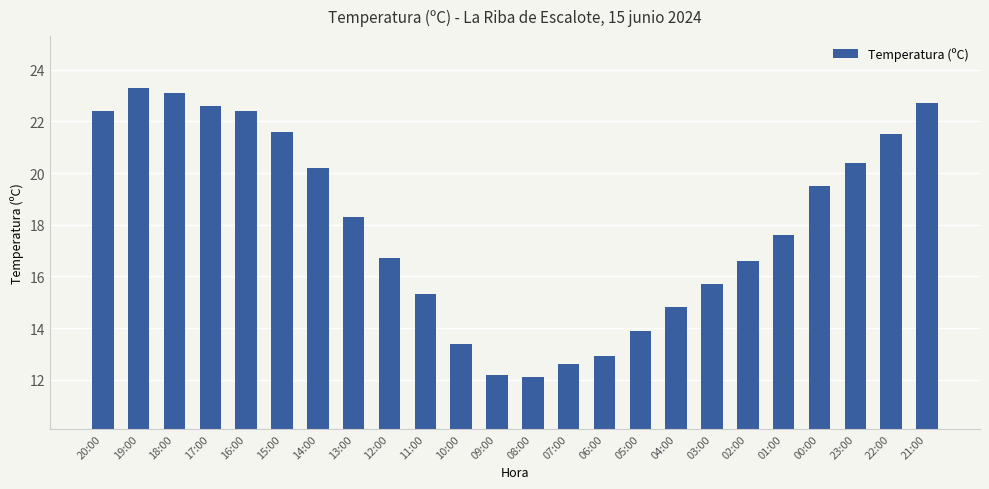

At which label does the data first exceed 18?

20:00